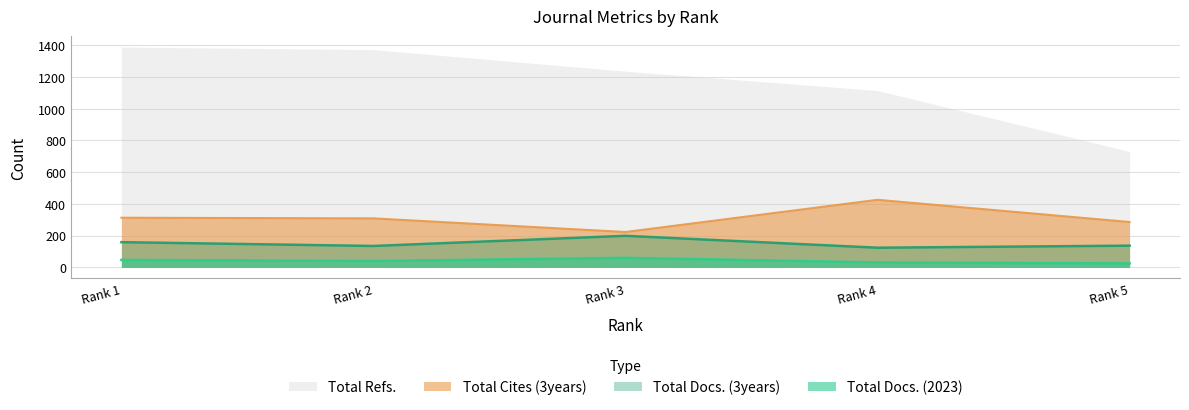

True or false: Total Docs. (2023) and Total Cites (3years) intersect in this chart.

False